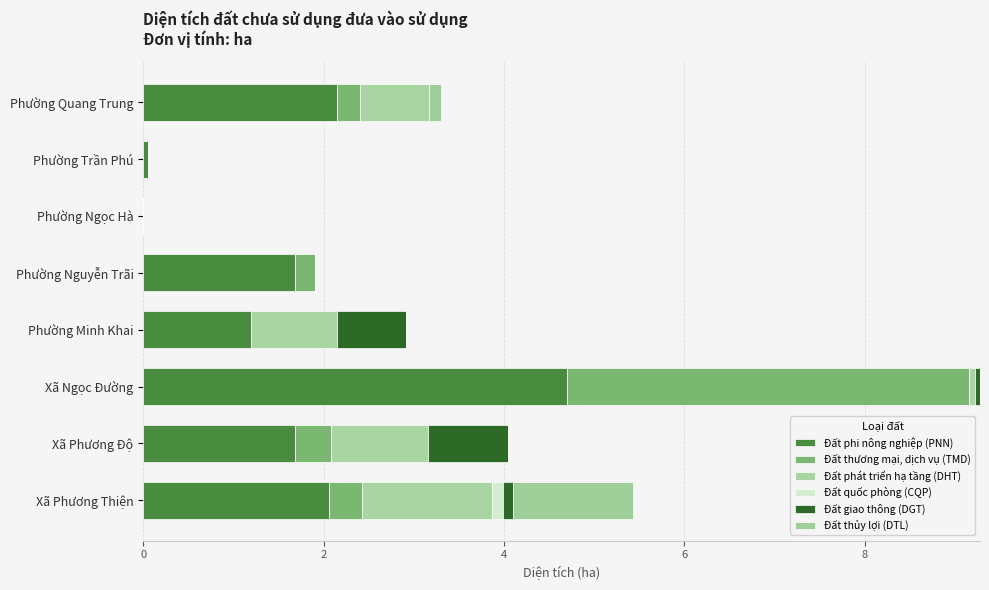

Which series has the largest total across all categories?

Đất phi nông nghiệp (PNN)